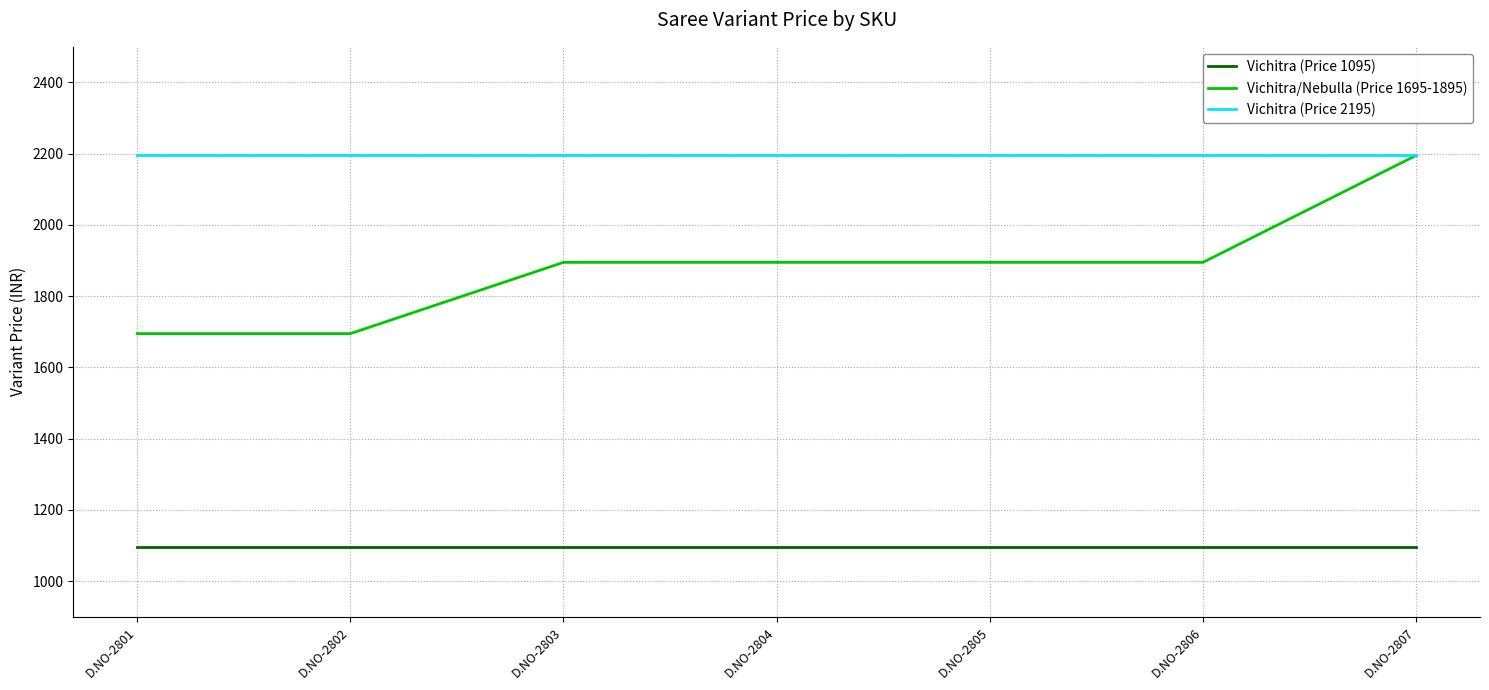

The Vichitra/Nebulla (Price 1695-1895) series shows 1895 at D.NO-2803. True or false?

True